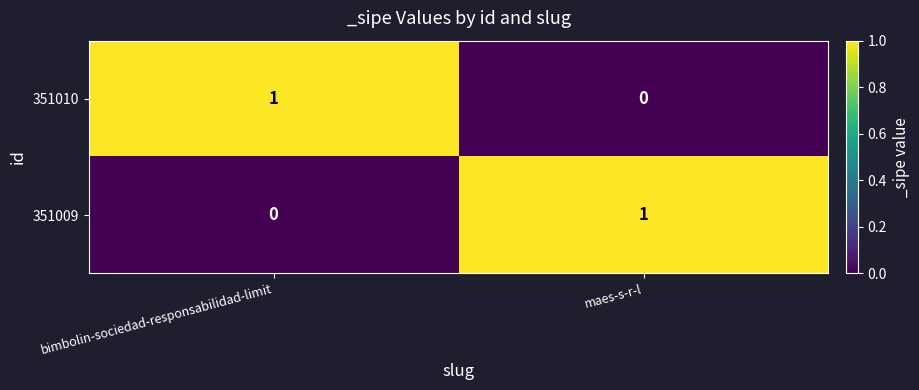

At which label does 351010 reach its minimum?

maes-s-r-l